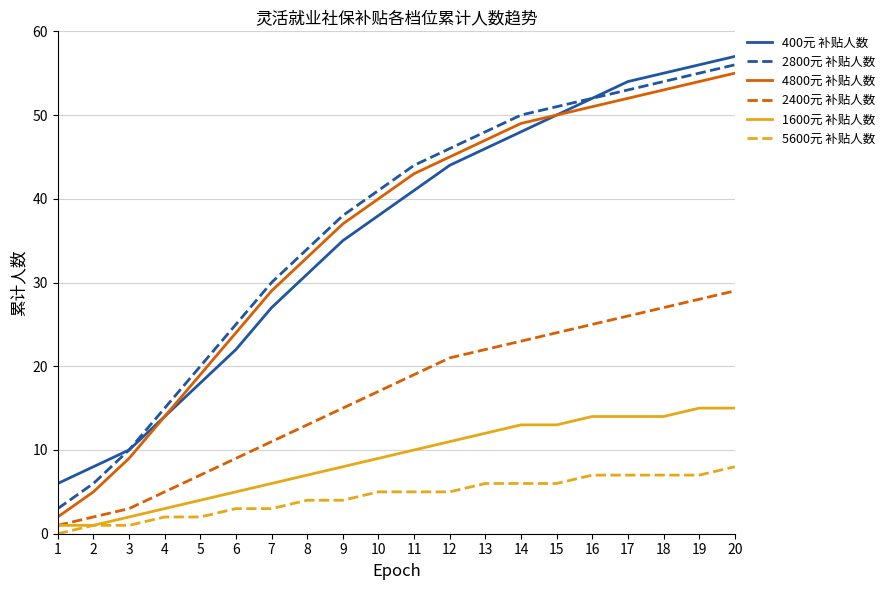

What is the difference between the second highest and minimum values in the 5600元 补贴人数 series?

7